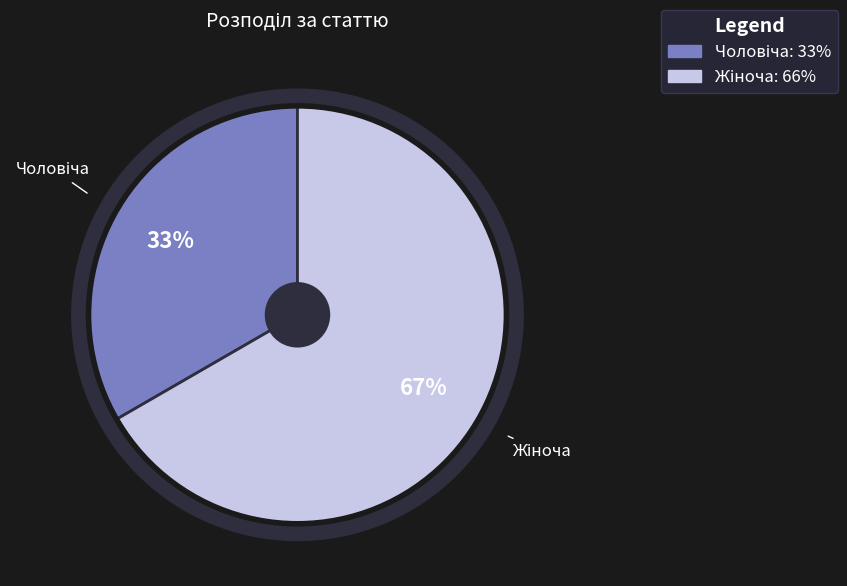

Which slice is the largest?

Жіноча